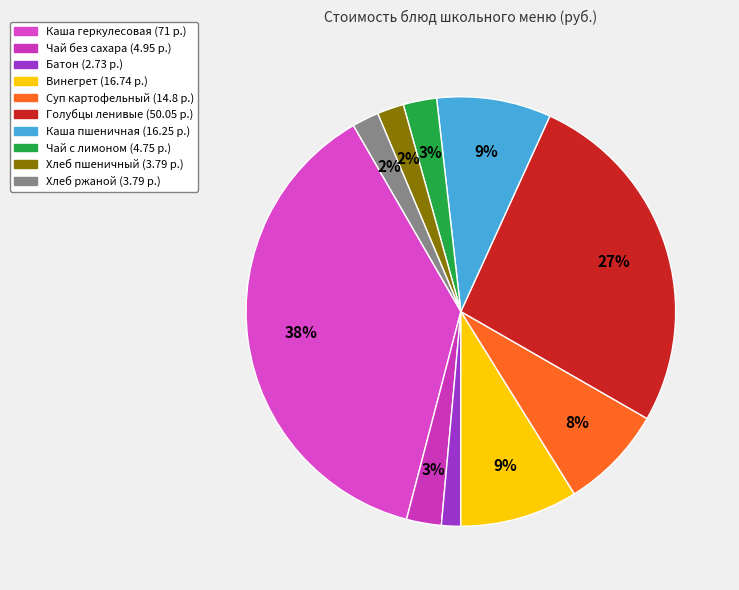

Count the number of slices in the pie.

10